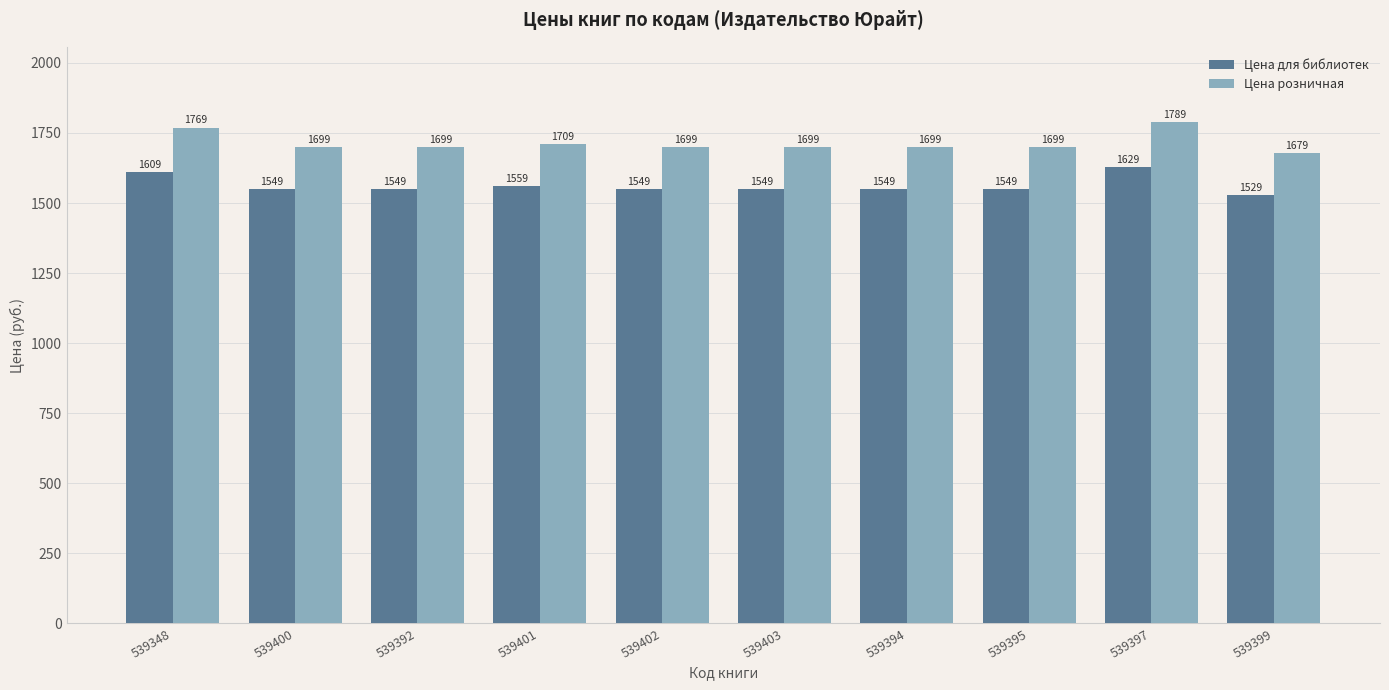

Rank the series by their average value, from highest to lowest.

Цена розничная, Цена для библиотек